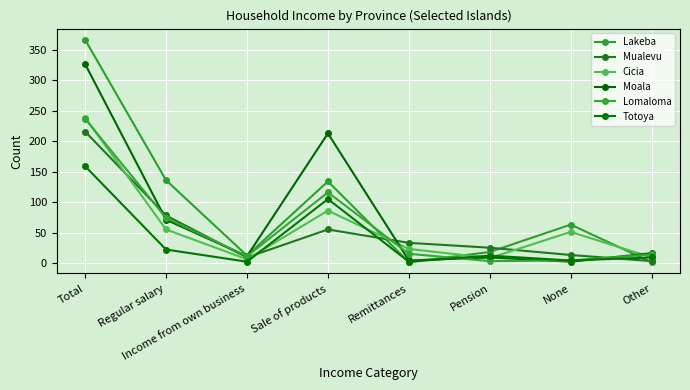

How many distinct data groups are displayed?

6